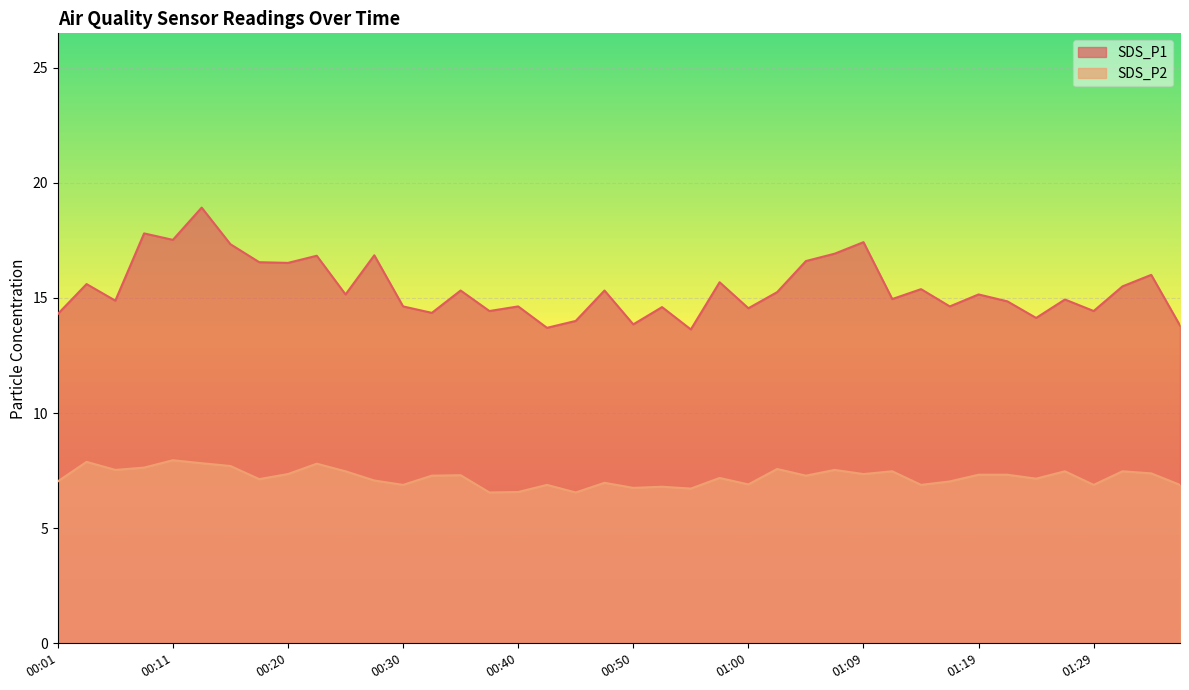

List the series in order of their overall mean, lowest first.

SDS_P2, SDS_P1